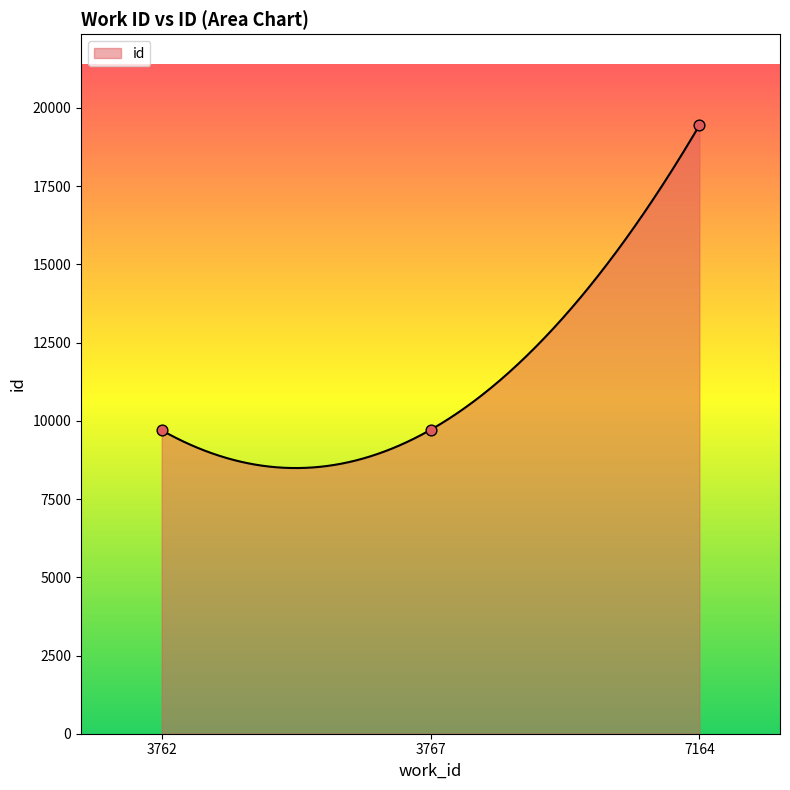

What is the change in value from 3762 to 3767?

+14